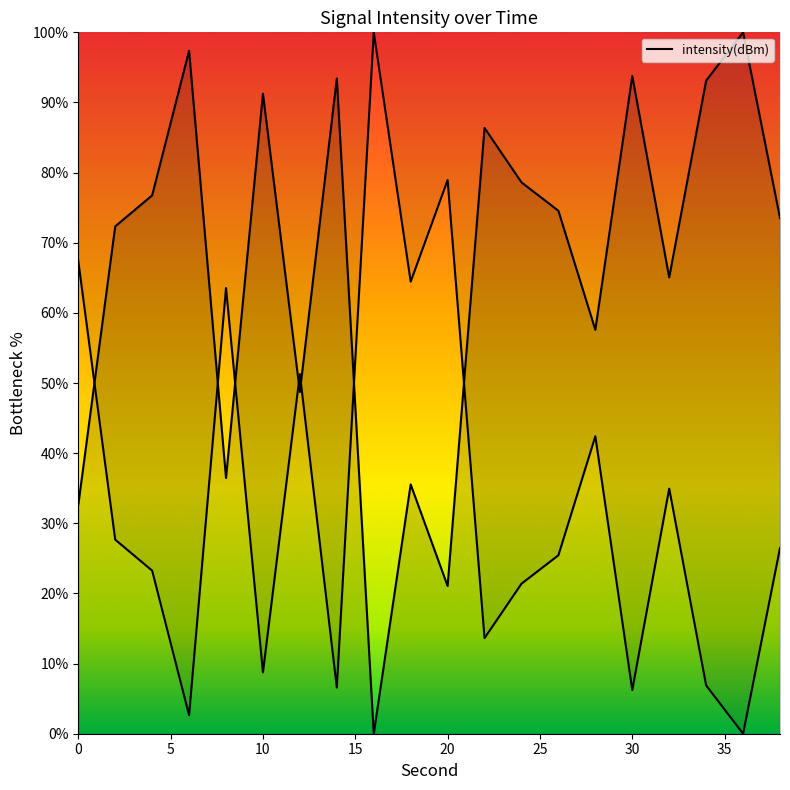

Reading left to right, what are all the values shown in this chart?

0=32.6	2=72.3	4=76.8	6=97.4	8=36.5	10=91.3	12=48.7	14=93.4	16=0.0	18=35.5	20=21.1	22=86.4	24=78.6	26=74.6	28=57.6	30=93.8	32=65.1	34=93.1	36=100.0	38=73.5